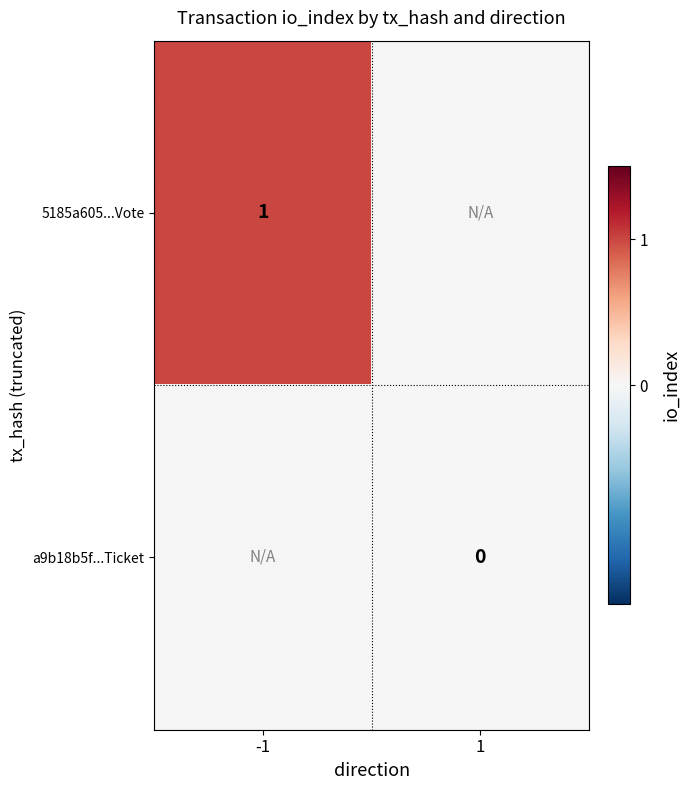

Is it true that 5185a605...Vote equals 2 at -1?

False